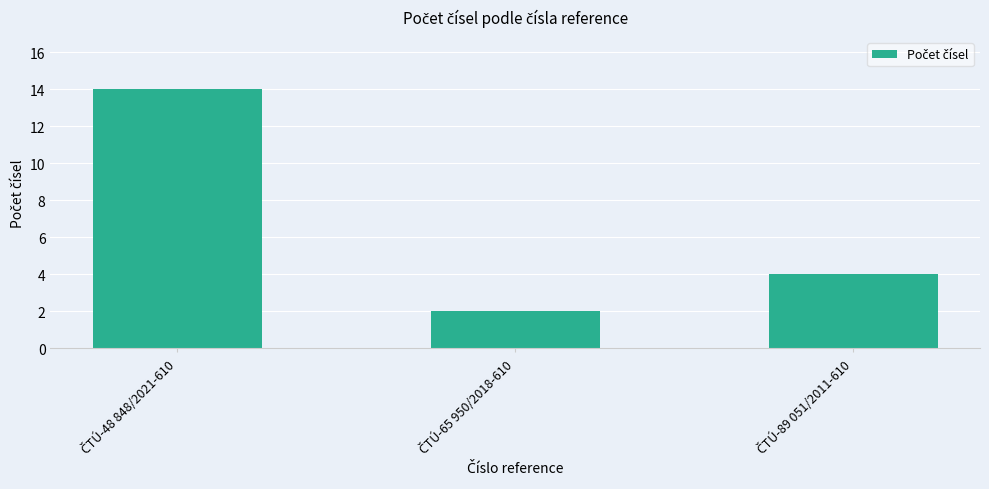

What is the difference between the maximum and second lowest values?

10